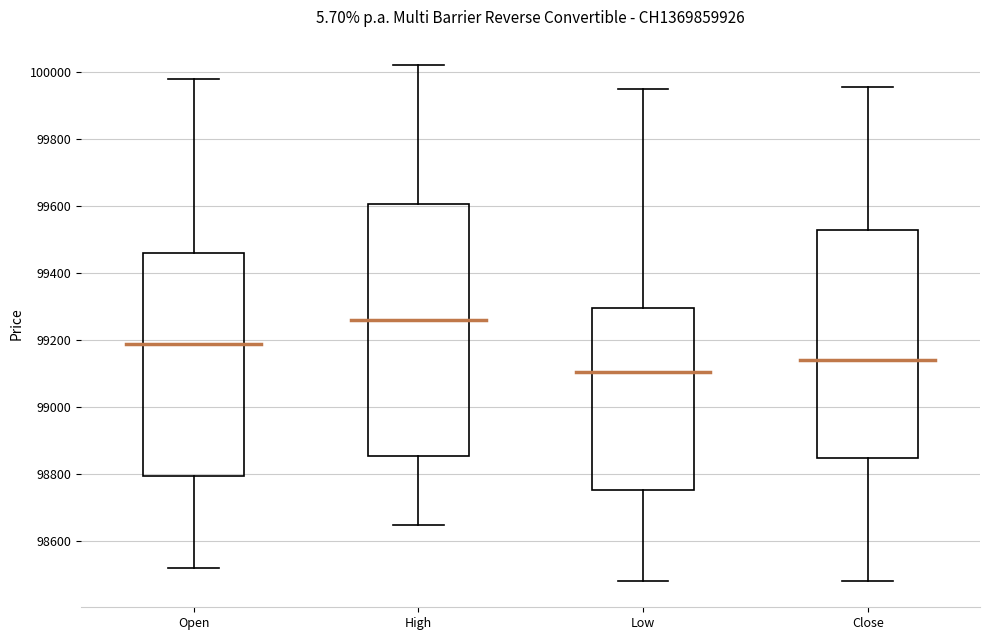

Reading left to right, transcribe this box plot: for each box, give where its median line is, the range the box spans, and where its two whiskers end, as read against the y-axis. The values are not printed on the chart, so give them approximately, as read against the axis.

Open: median 99200, box 98800 to 99460, whiskers 98520 to 99980
High: median 99260, box 98860 to 99600, whiskers 98660 to 100020
Low: median 99100, box 98760 to 99300, whiskers 98480 to 99960
Close: median 99140, box 98840 to 99520, whiskers 98480 to 99960